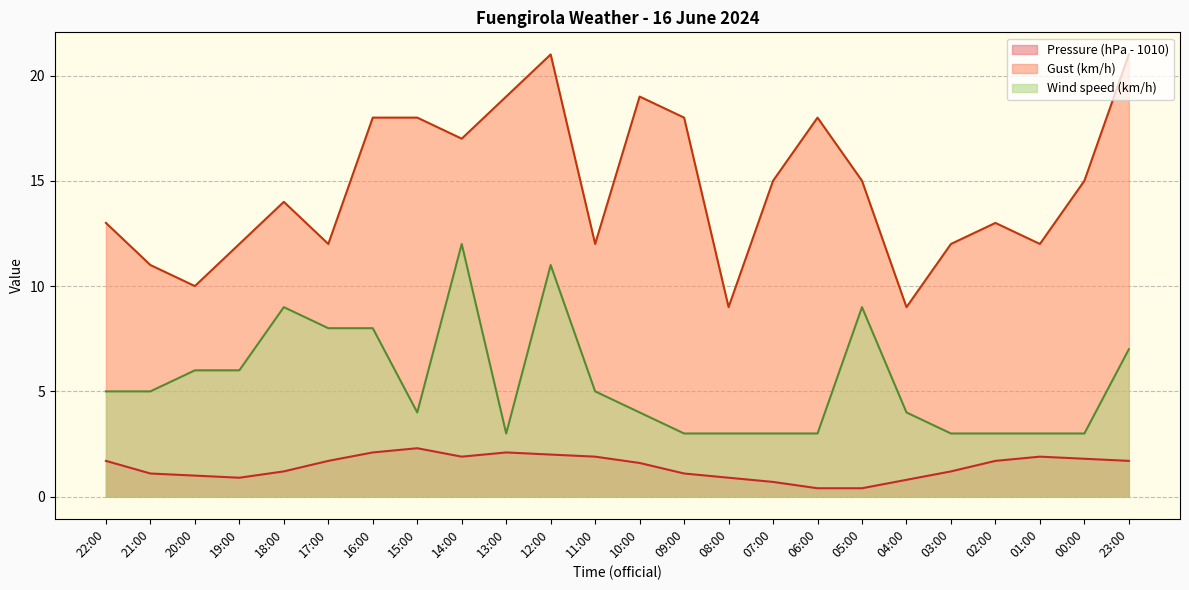

What is the spread (max minus min) of values at 04:00?

8.2